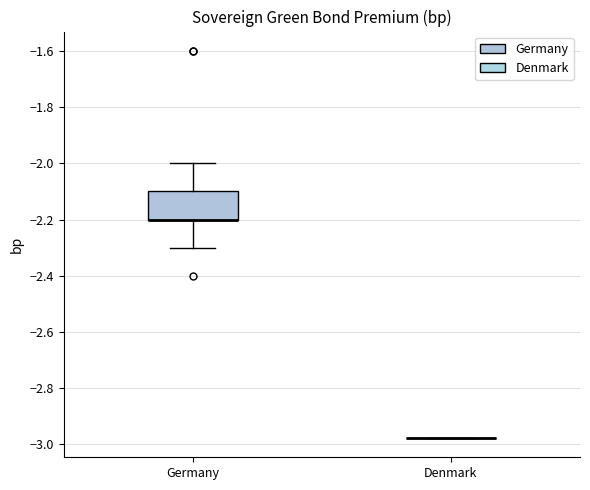

Comparing the boxes themselves (not the whiskers), which one is the tallest?

Germany